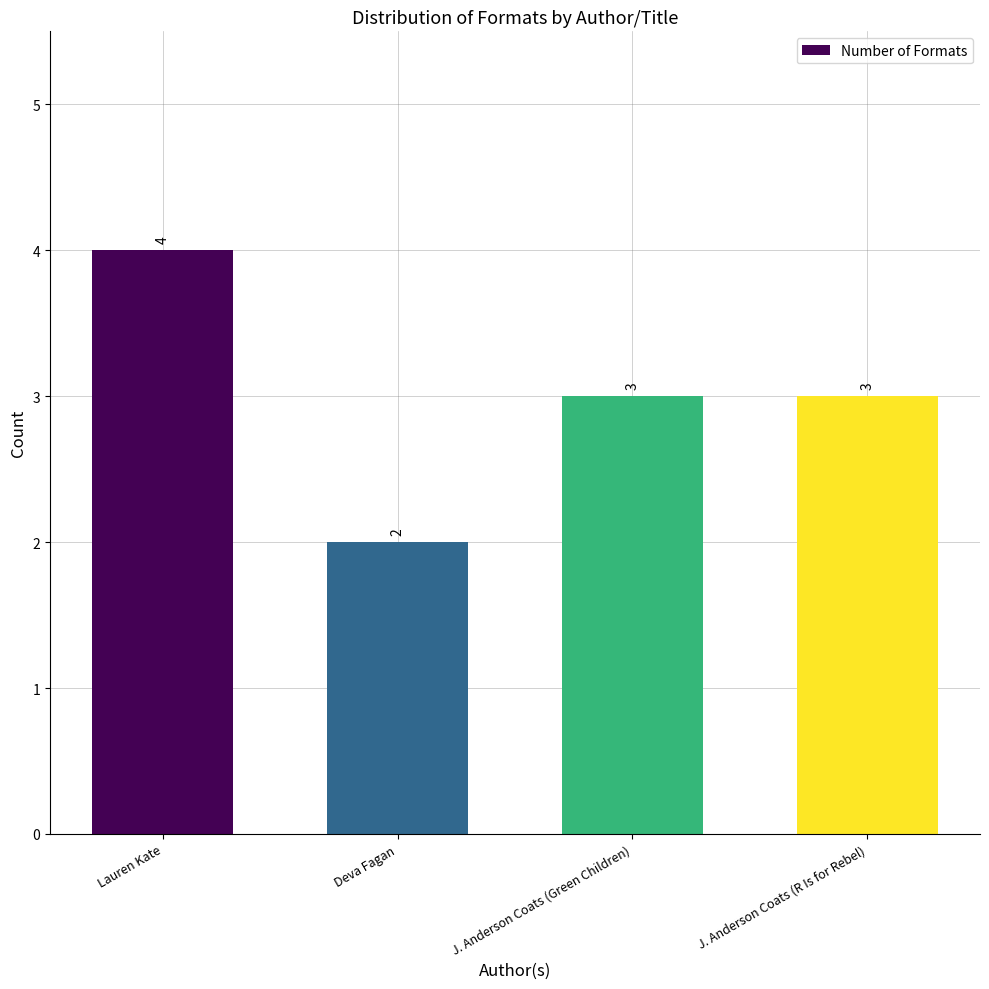

Reading left to right, transcribe all the data shown in this chart.

4	2	3	3